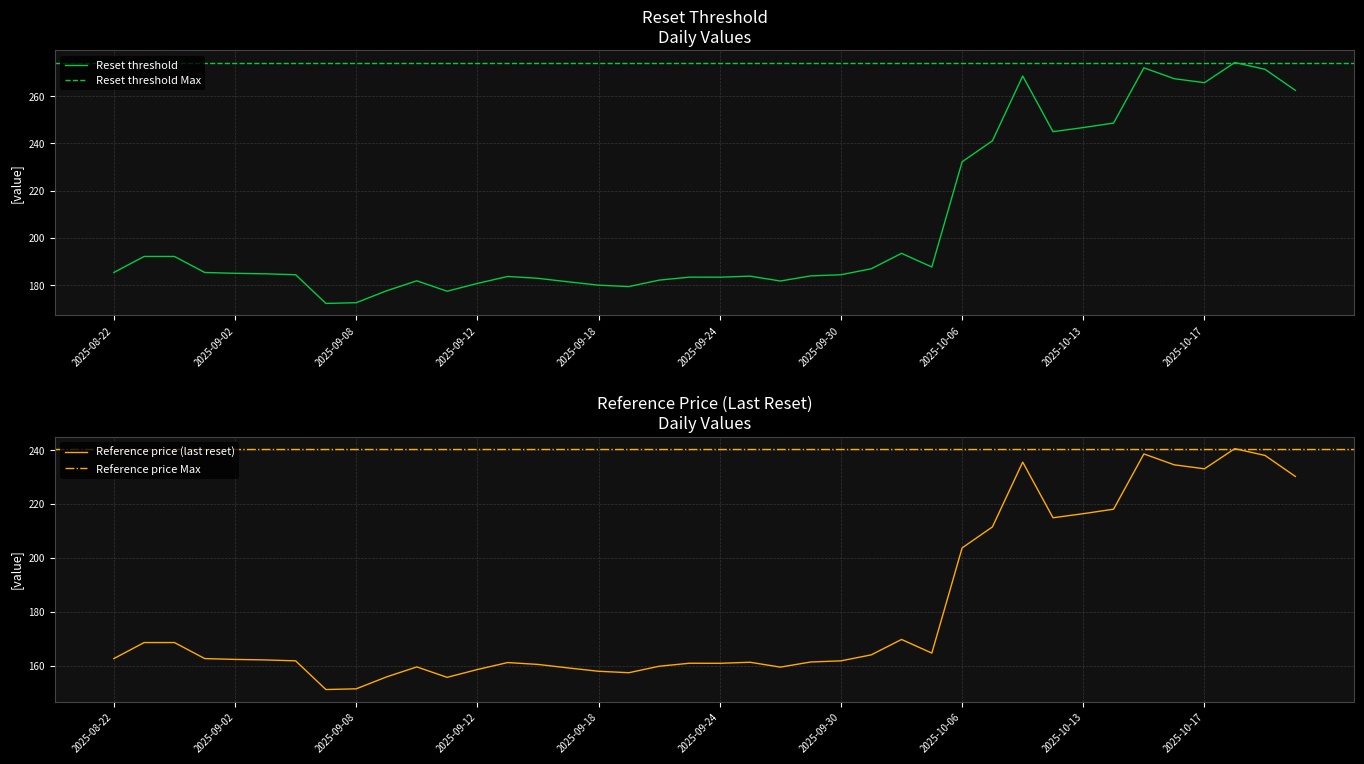

True or false: Reset threshold and Reference price (last reset) cross at least once.

False